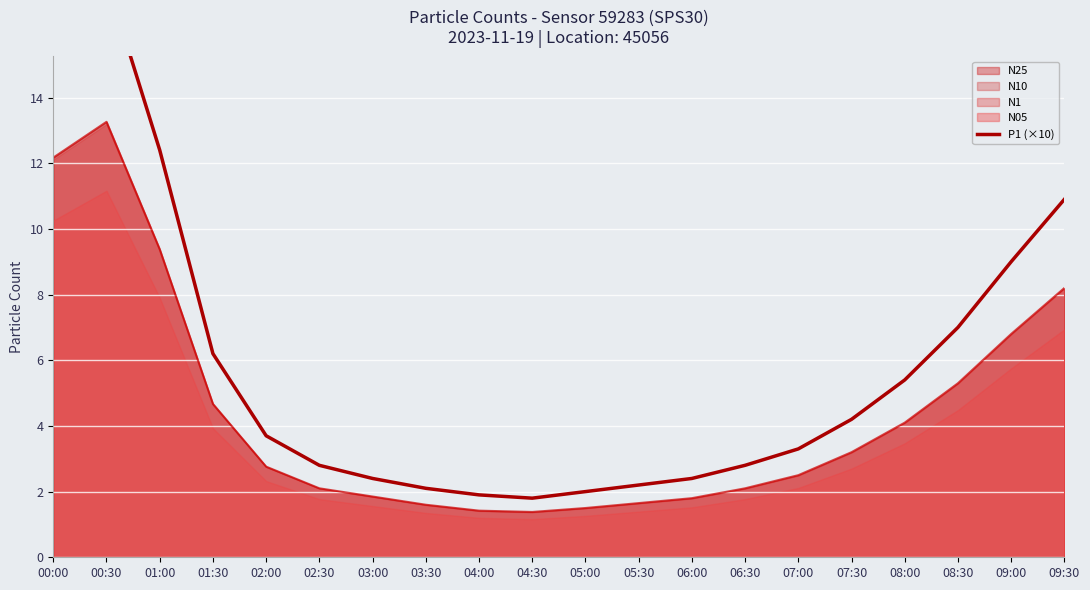

Reading left to right, list all the values displayed in this chart.

16.1	17.6	12.4	6.2	3.7	2.8	2.4	2.1	1.9	1.8	2.0	2.2	2.4	2.8	3.3	4.2	5.4	7.0	9.0	10.9